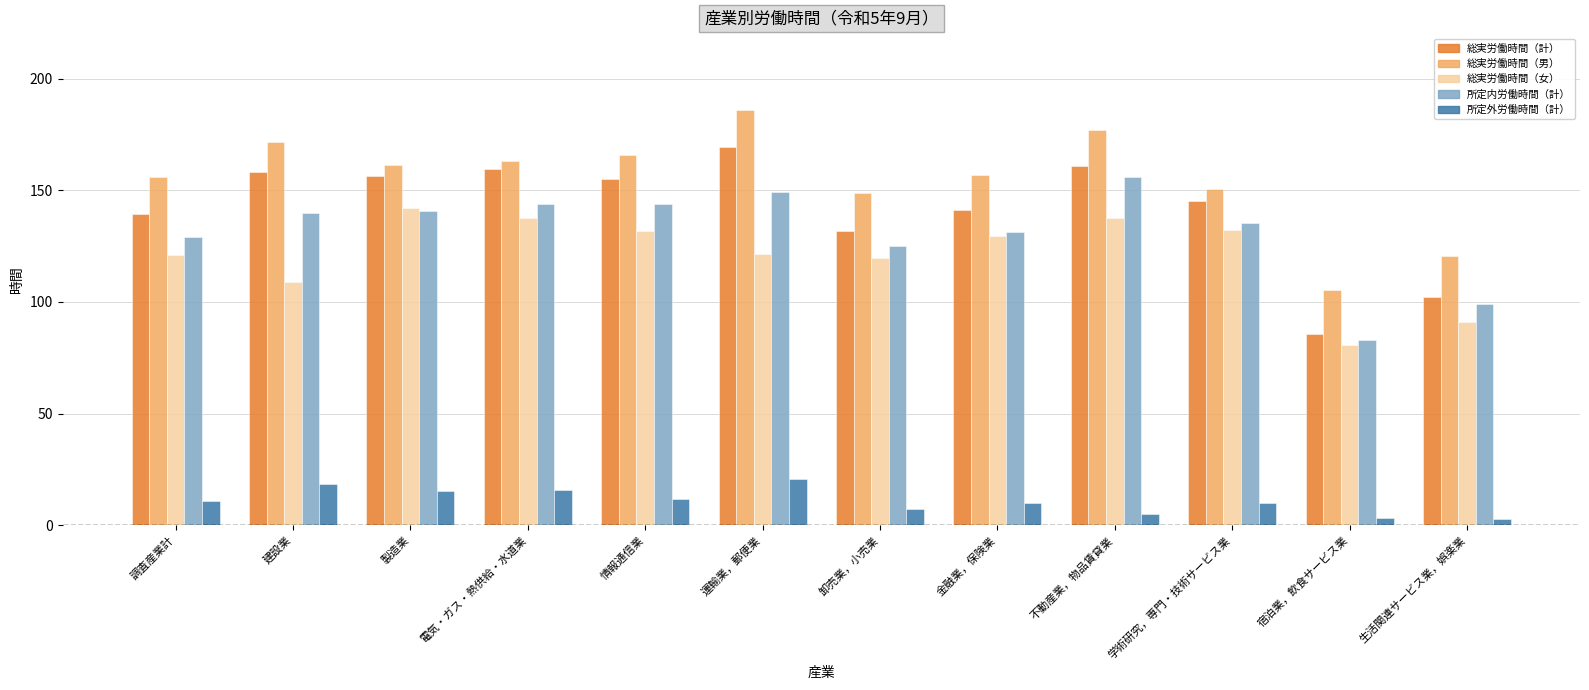

At which label is 総実労働時間（女） closest to 111?

建設業